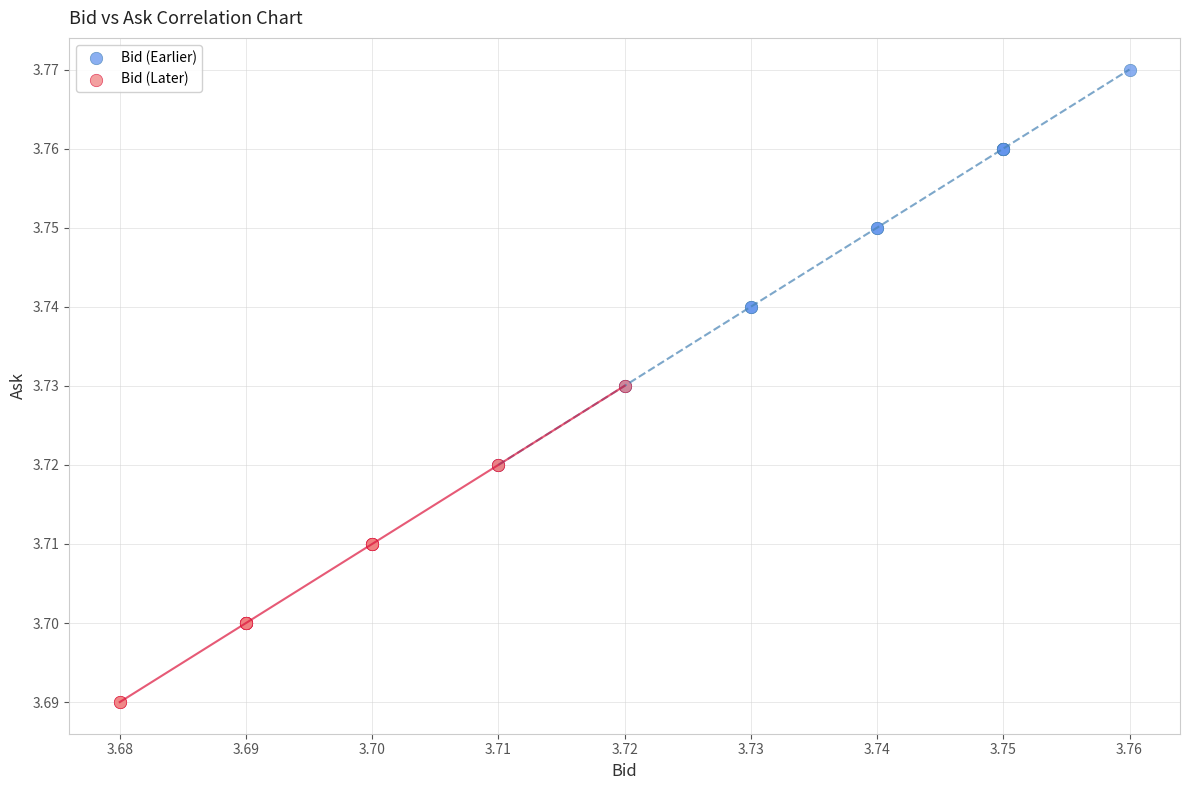

Which series reaches the minimum Y coordinate?

Bid (Later)